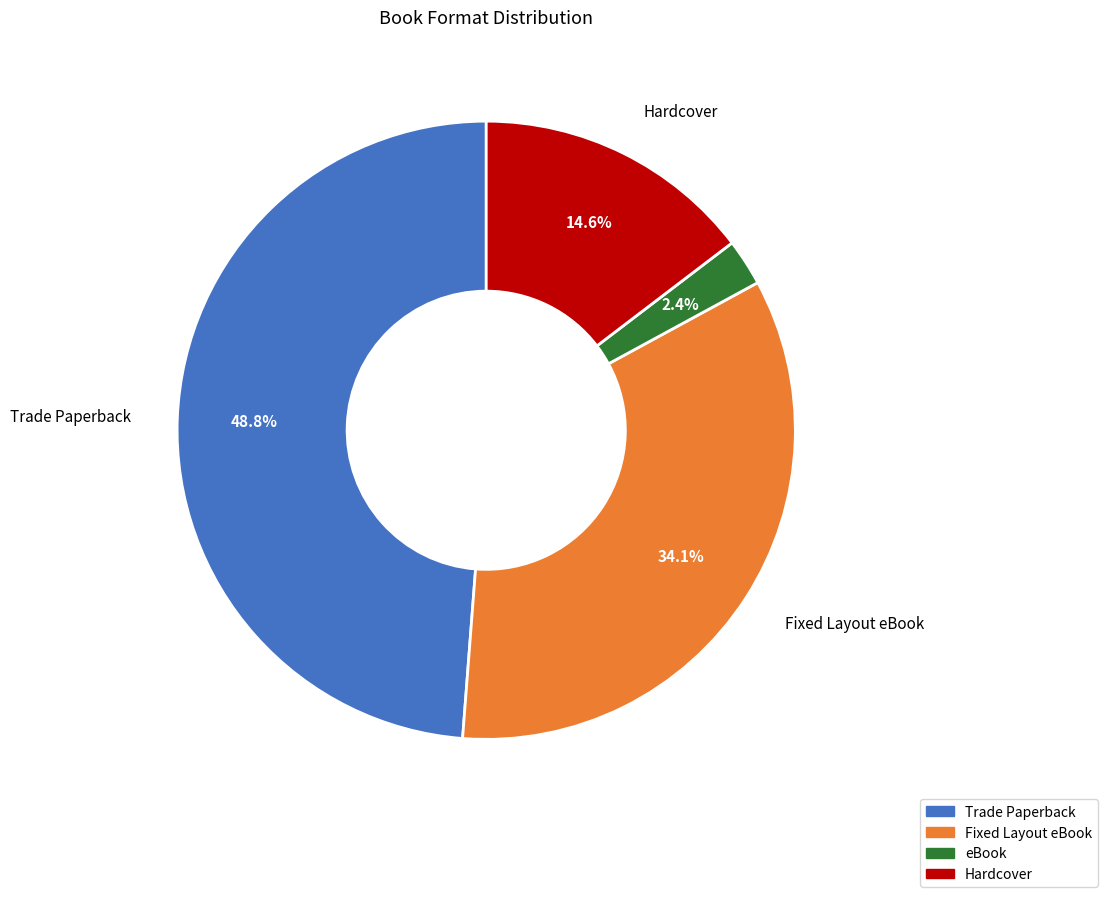

Is it true that Trade Paperback is 59% of the pie?

False